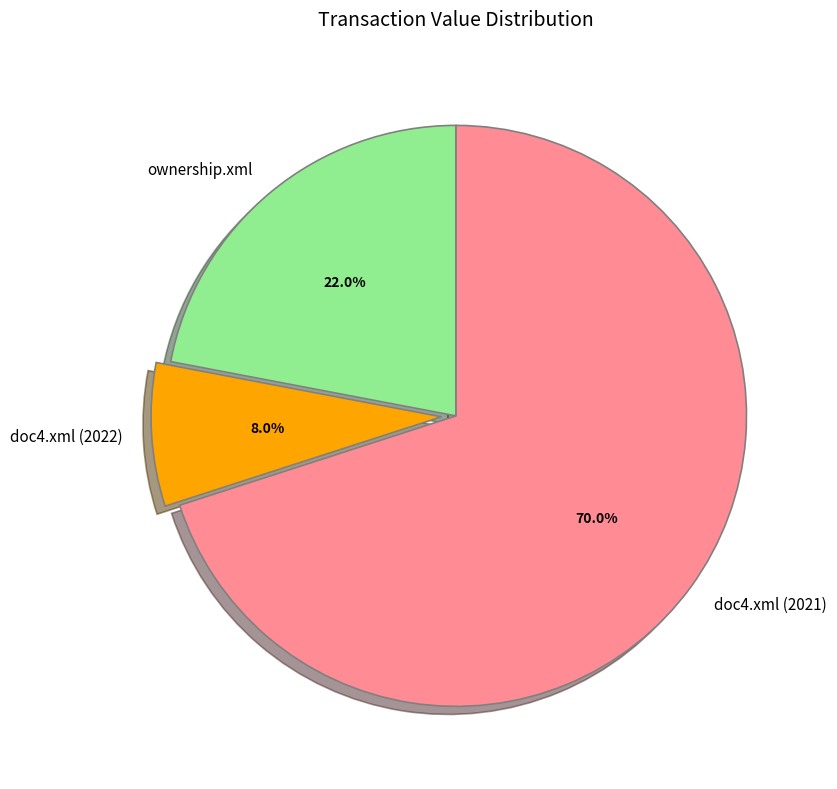

Is the sum of doc4.xml (2021) and doc4.xml (2022) greater than half?

Yes